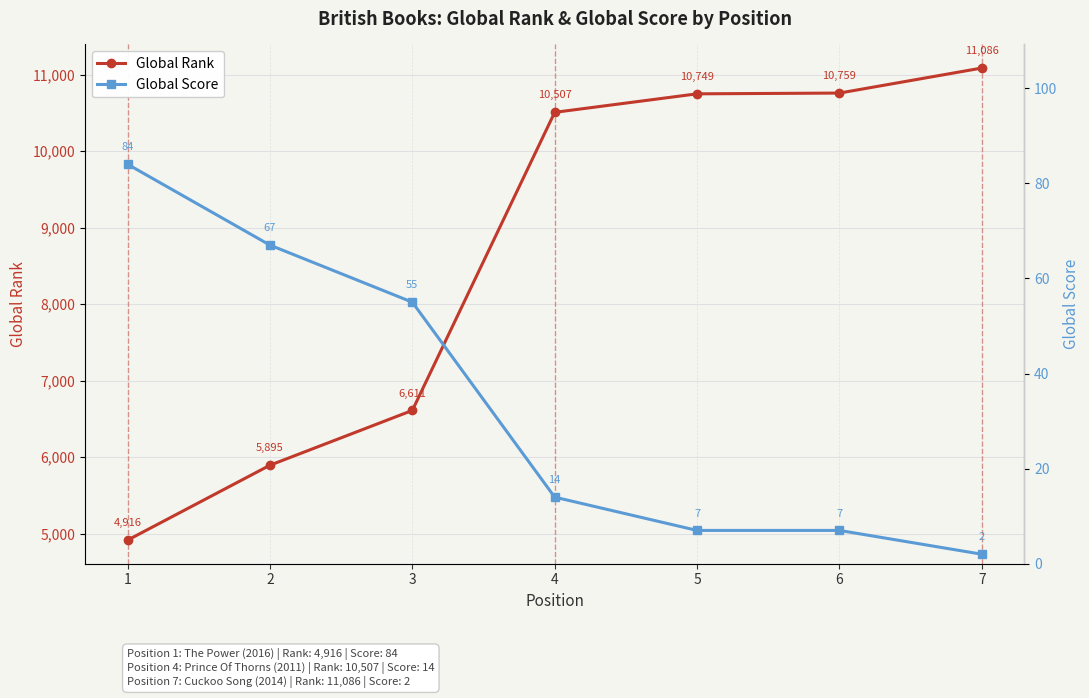

At which category is the sum across all series the highest?

7